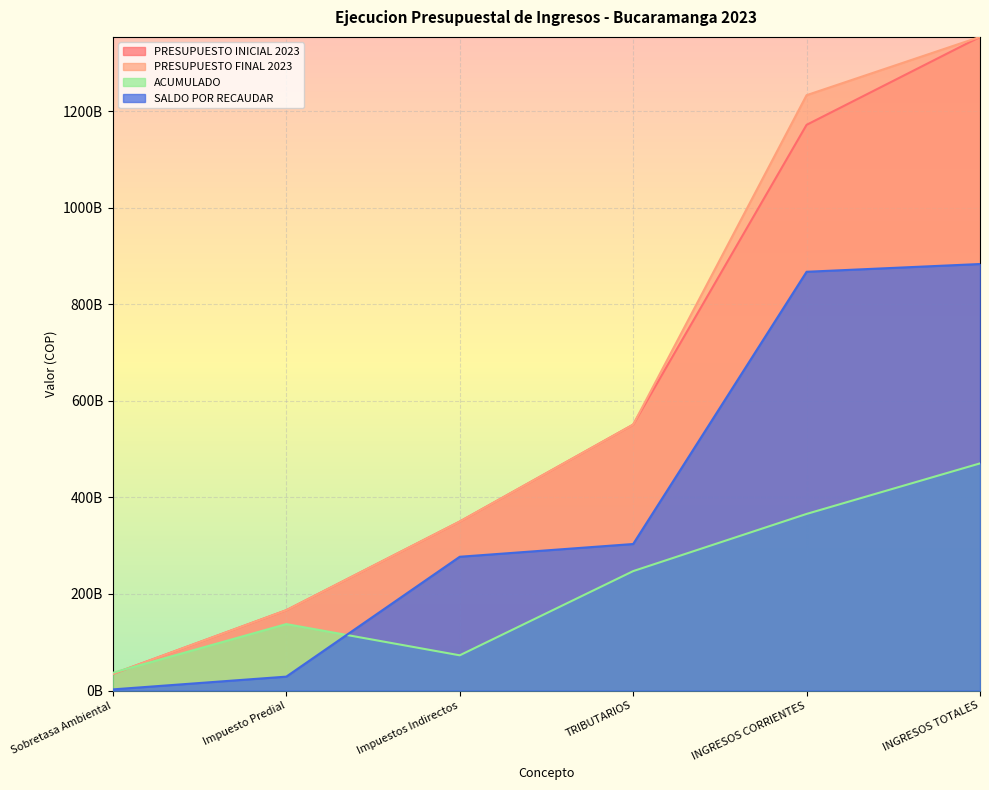

True or false: PRESUPUESTO INICIAL 2023 and SALDO POR RECAUDAR cross at least once.

False